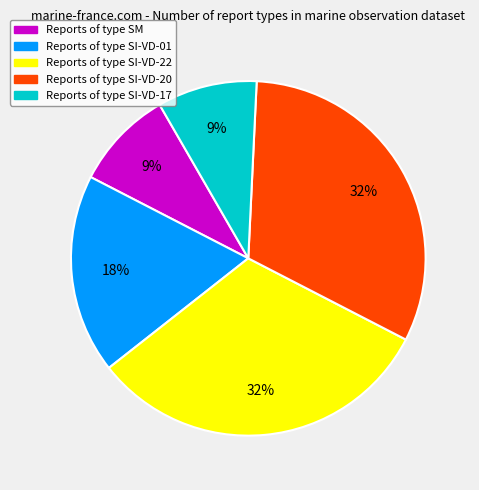

Does any single category account for the majority?

No